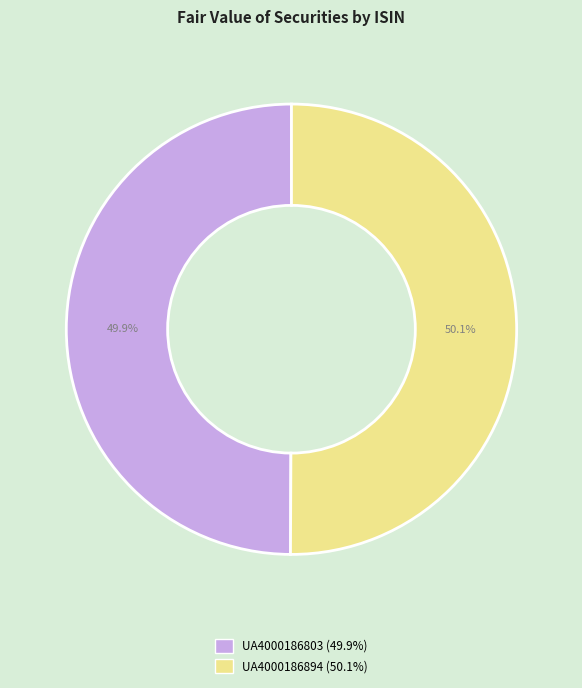

Is there a majority slice in this chart?

Yes